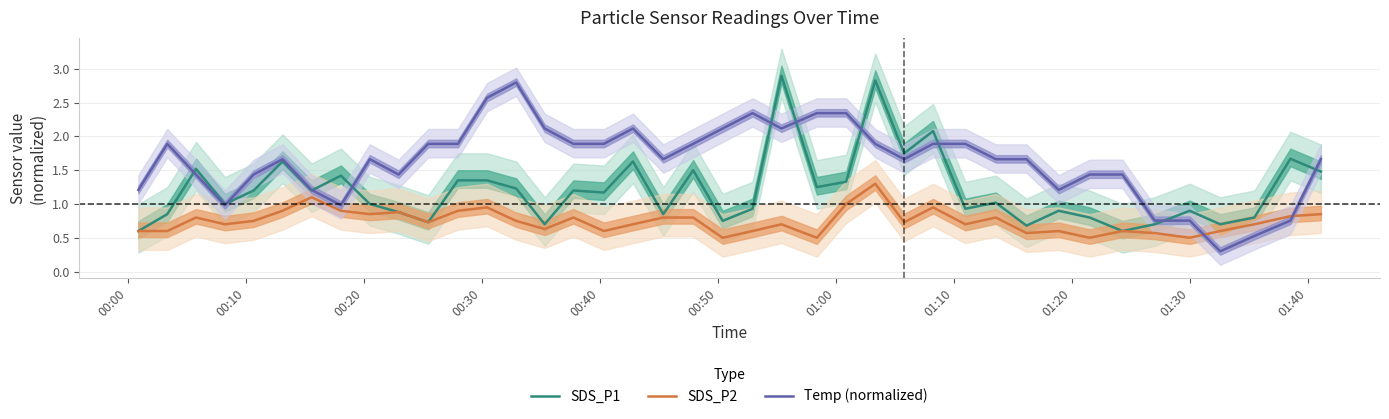

Rank the series by their maximum value, from highest to lowest.

SDS_P1, Temp (normalized), SDS_P2